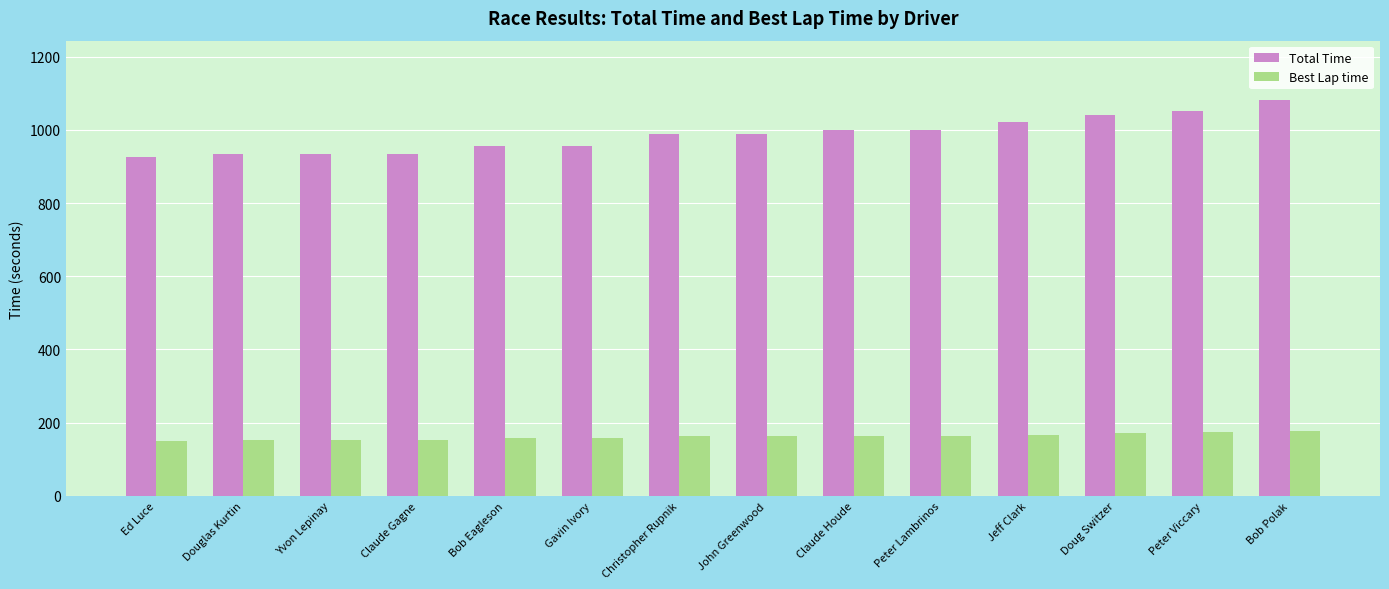

Rank the series at Bob Polak from lowest to highest value.

Best Lap time, Total Time